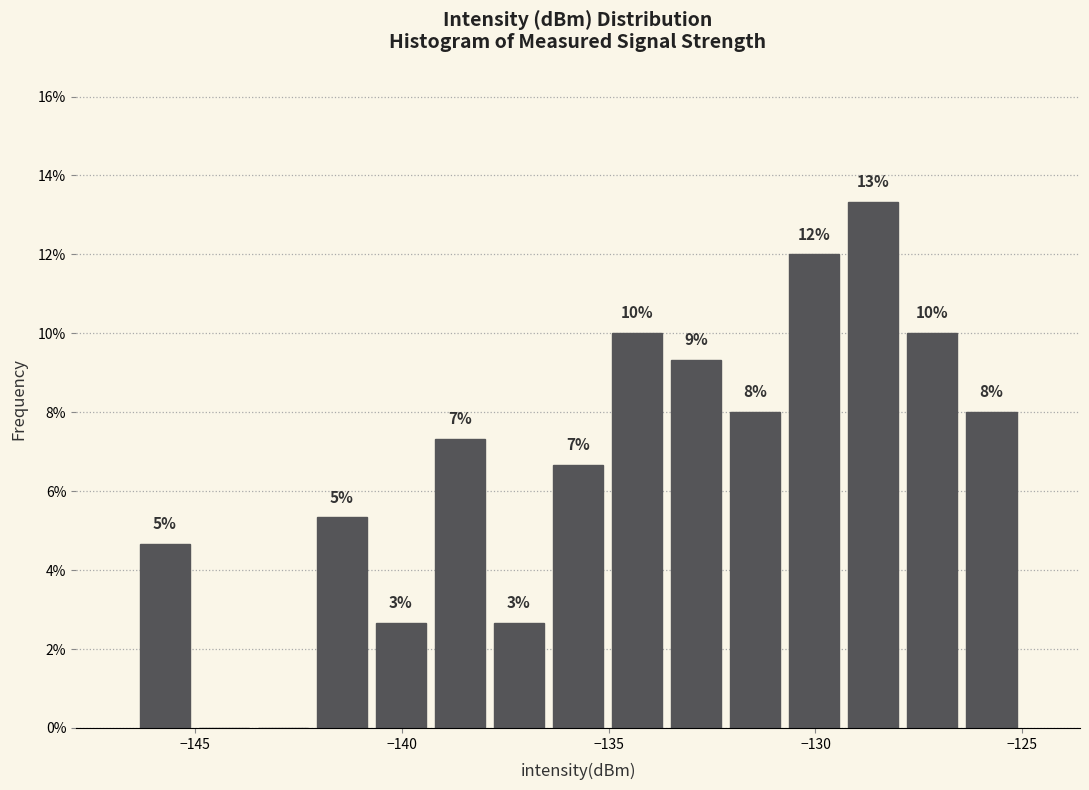

Read against the x-axis, roughly where is the centre of the tallest bar?

-128.5